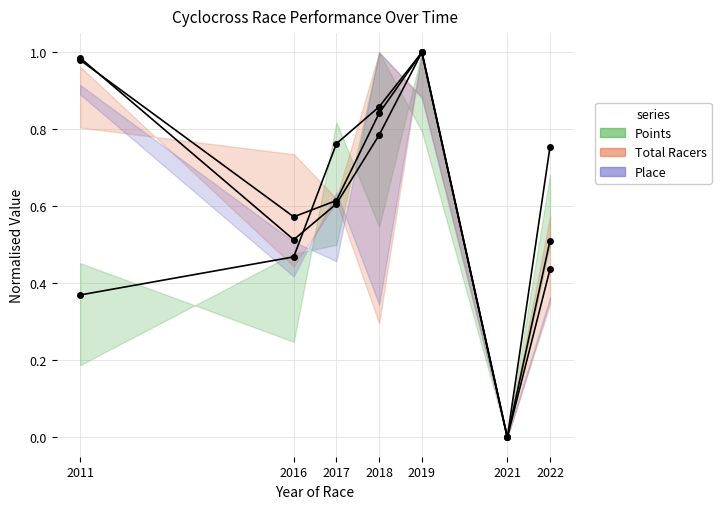

Rank the series at 2017 from lowest to highest value.

Place_line, Total Racers_line, Points_line